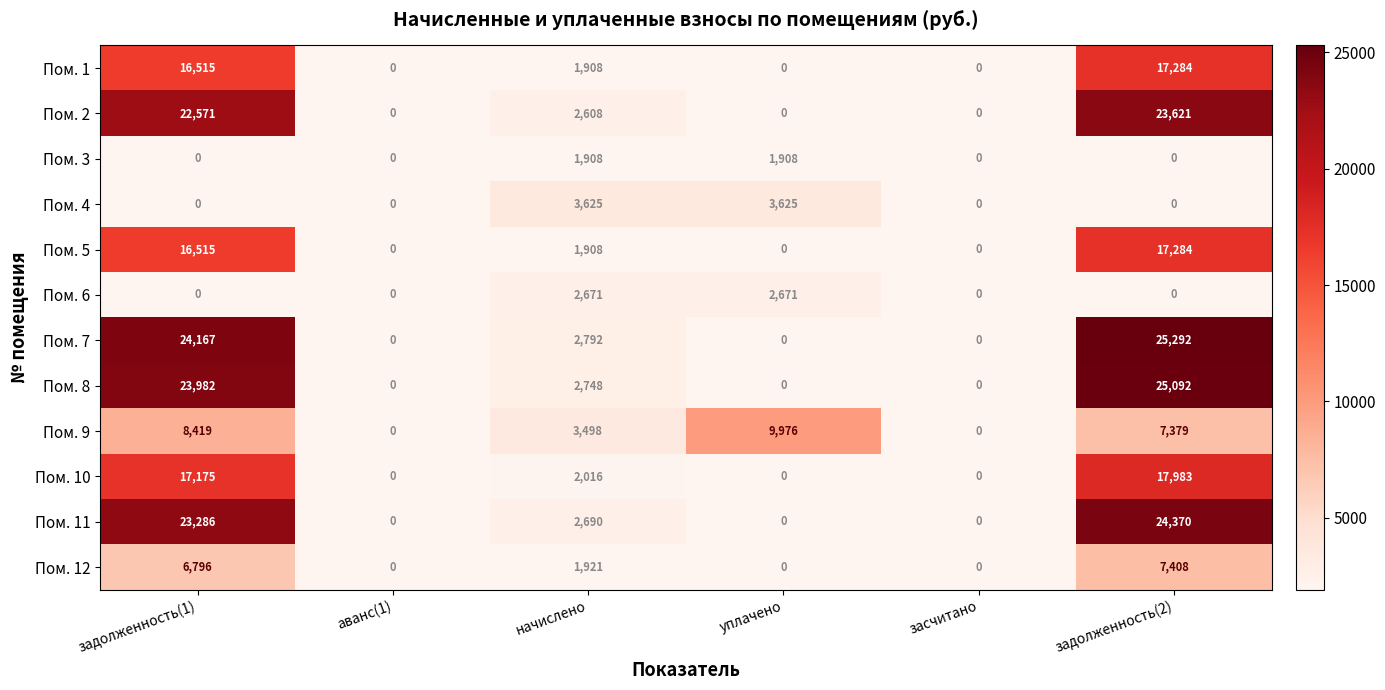

Which series has the largest range (max minus min)?

Пом. 7